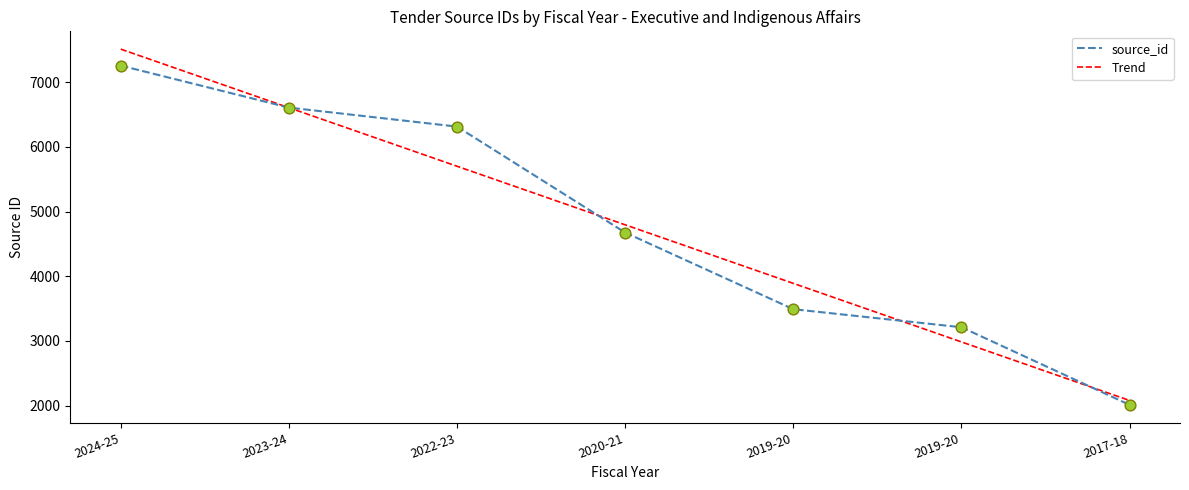

Which has a higher value, 2019-20 or 2019-20?

2019-20